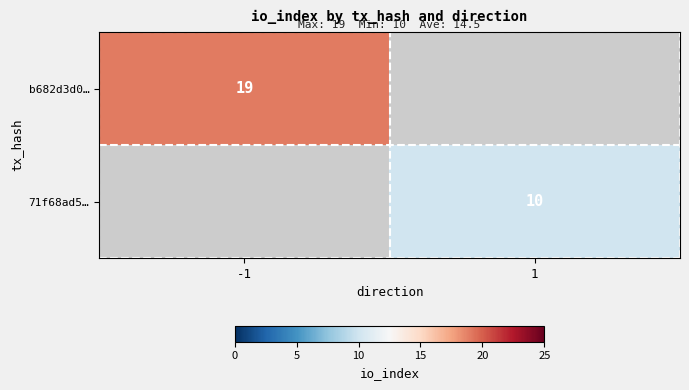

What is the smallest value displayed?

10.0